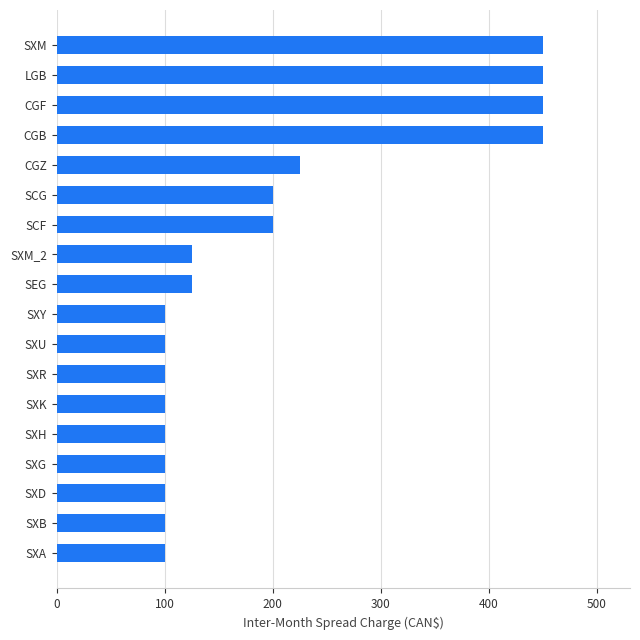

What is the smallest value displayed?

100